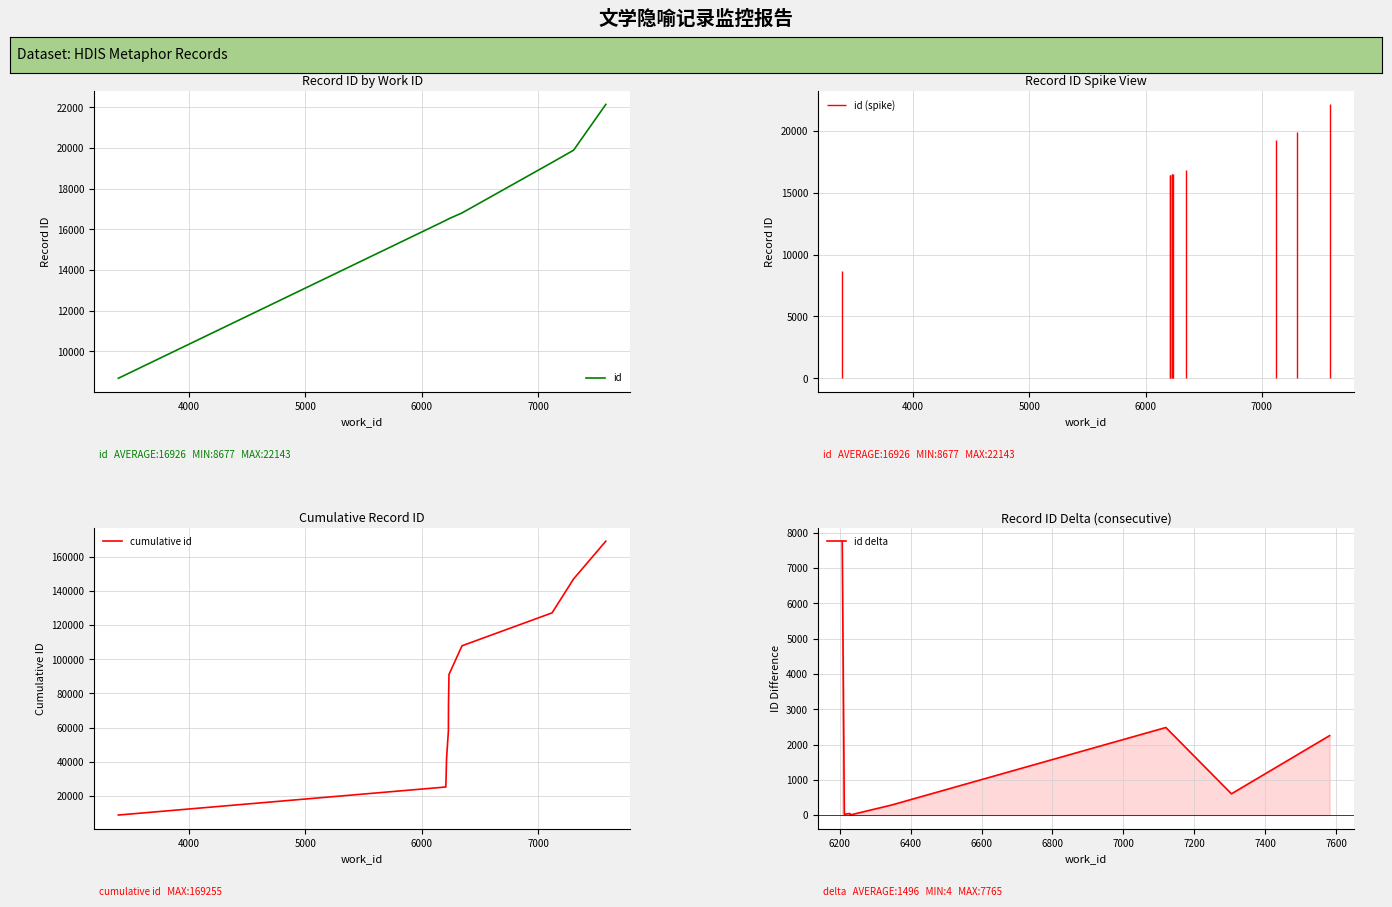

What is the sum of all values?

169255